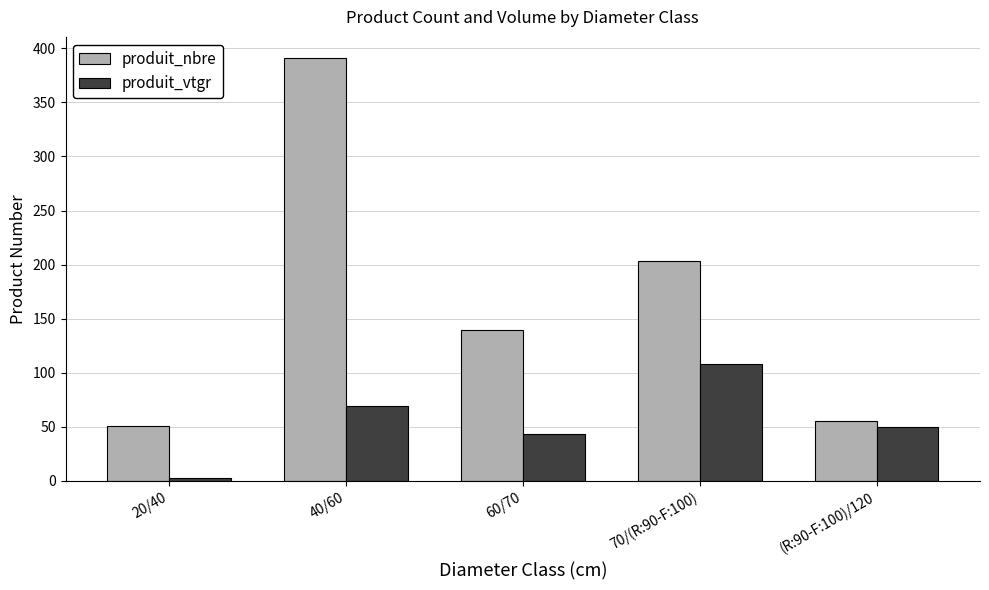

How many groups of bars are there?

5